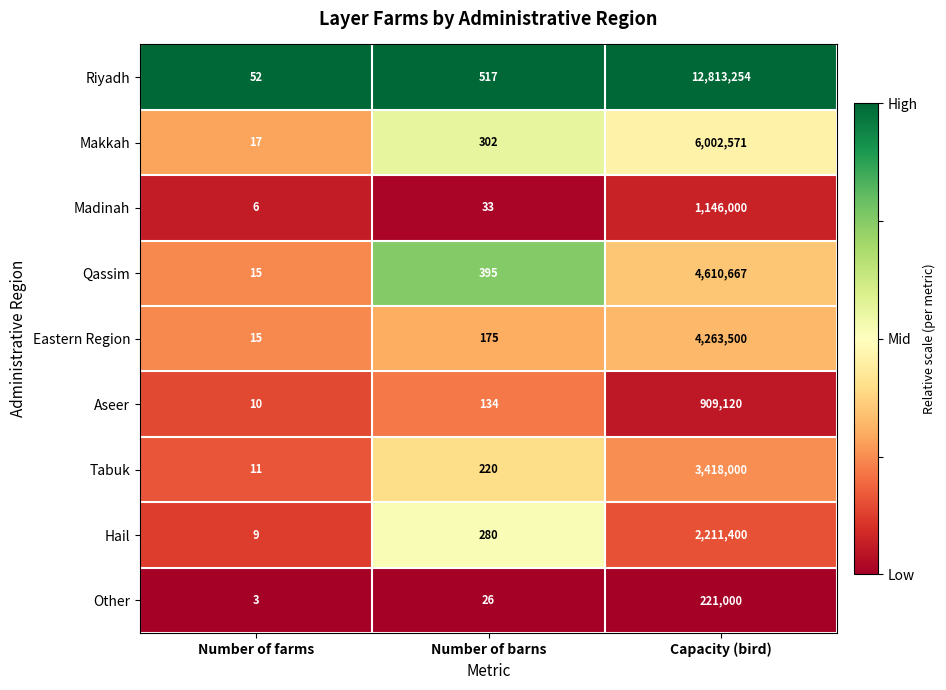

What is the sum of the Riyadh values at Capacity (bird) and Number of barns?

12813771